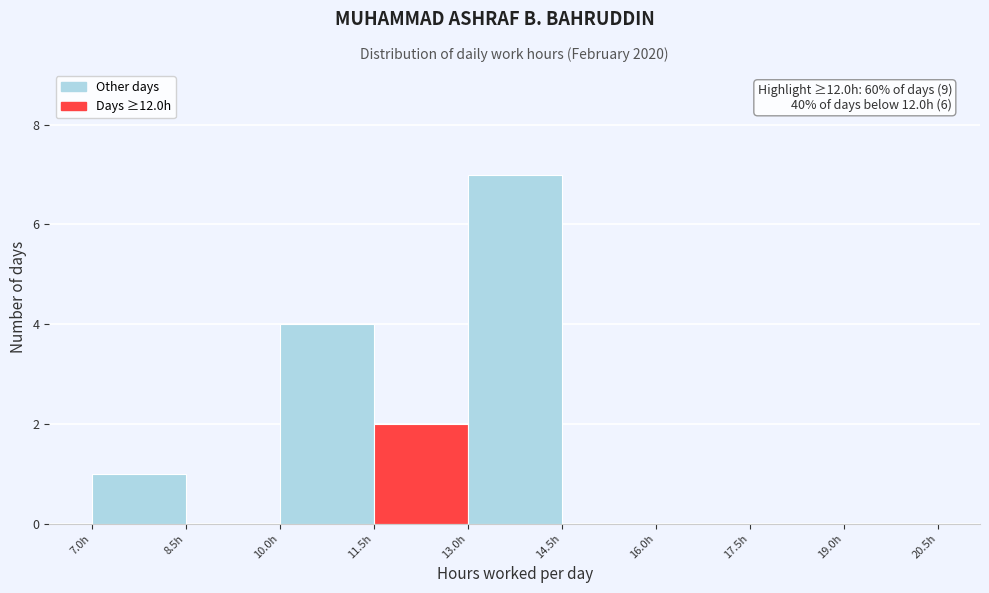

Which range on the x-axis has the tallest bar?

13.0 to 14.5